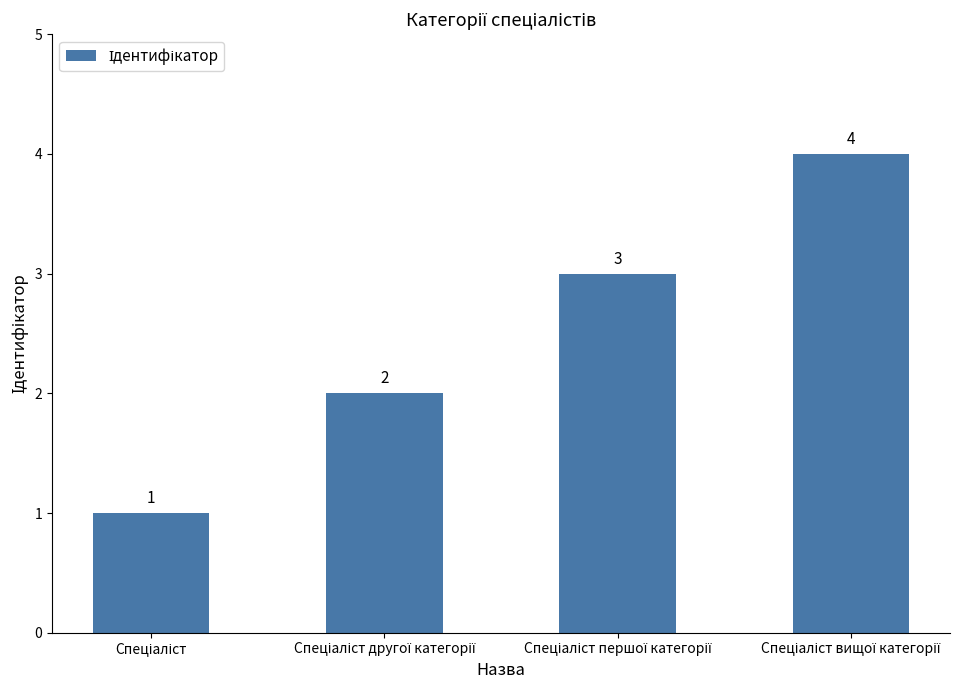

Reading right to left, extract all data points from this chart.

4	3	2	1